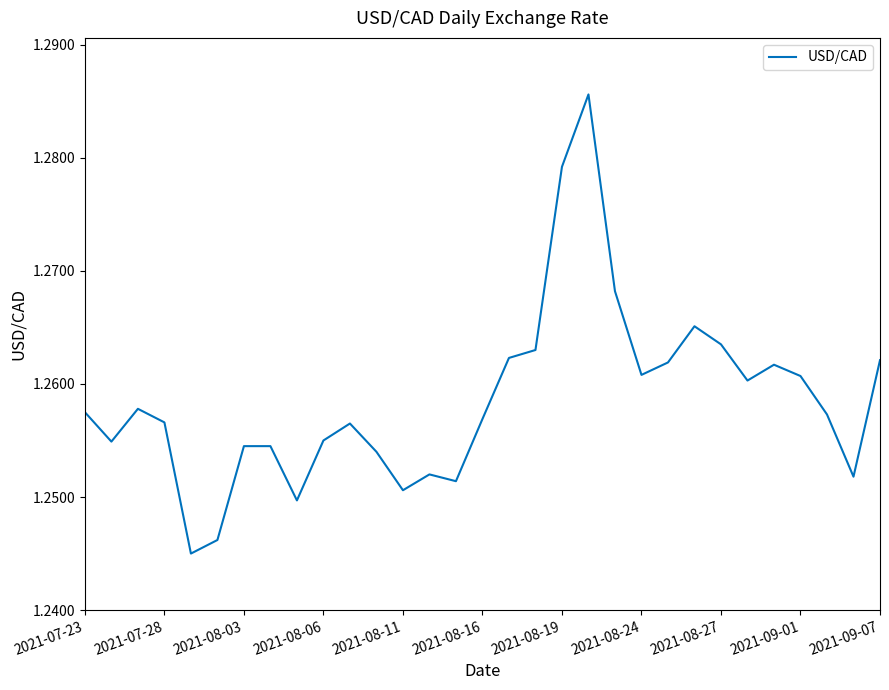

The value at 2021-08-27 is 0.8. True or false?

False